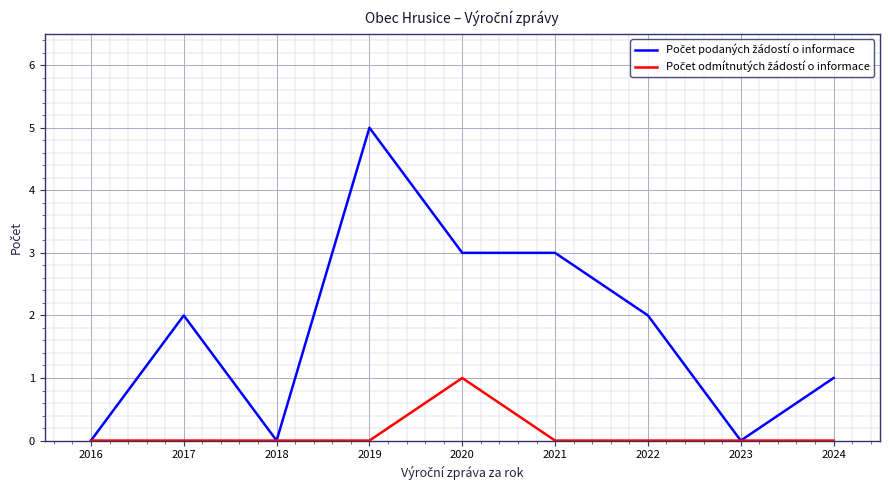

At which category is the sum across all series the highest?

2019